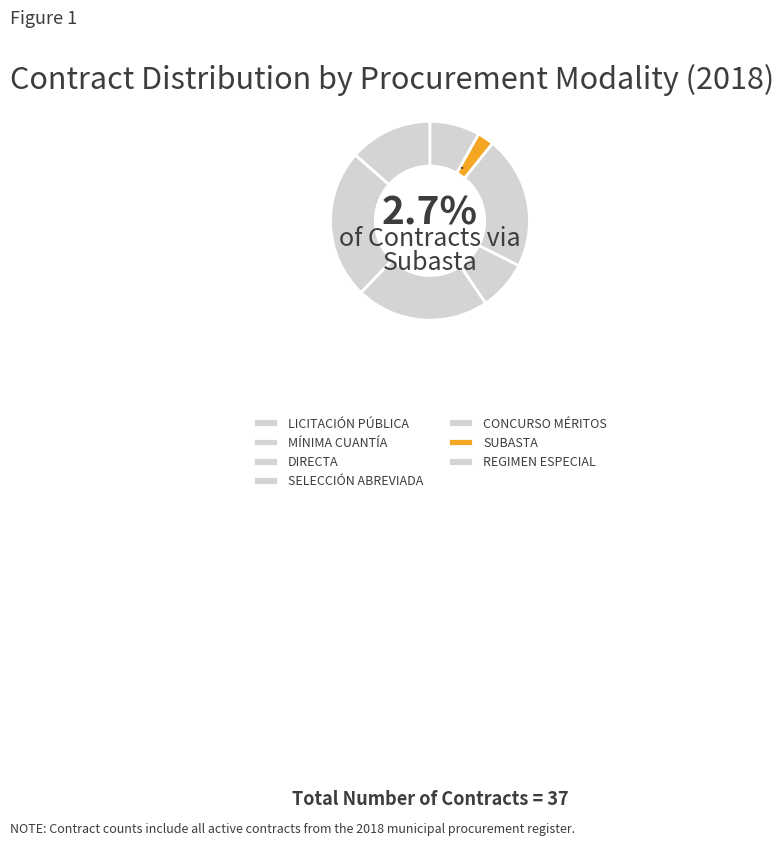

The DIRECTA slice represents 32% of the pie. True or false?

False